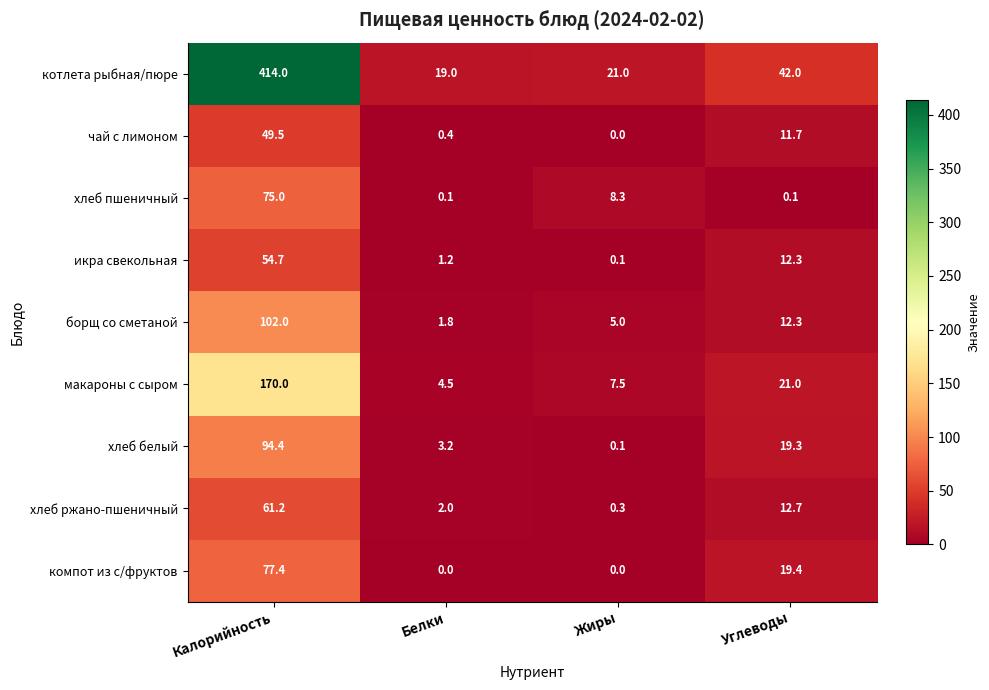

Where does the компот из с/фруктов series first go above 19?

Калорийность